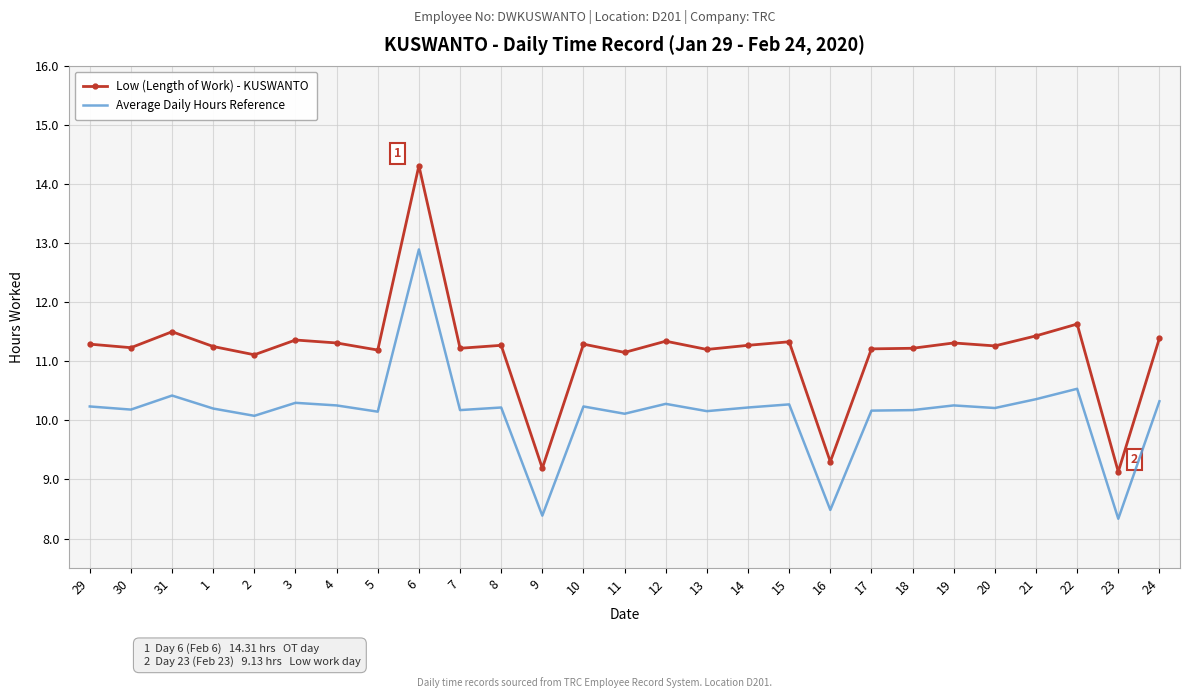

What is the minimum value for Average Daily Hours Reference?

8.3